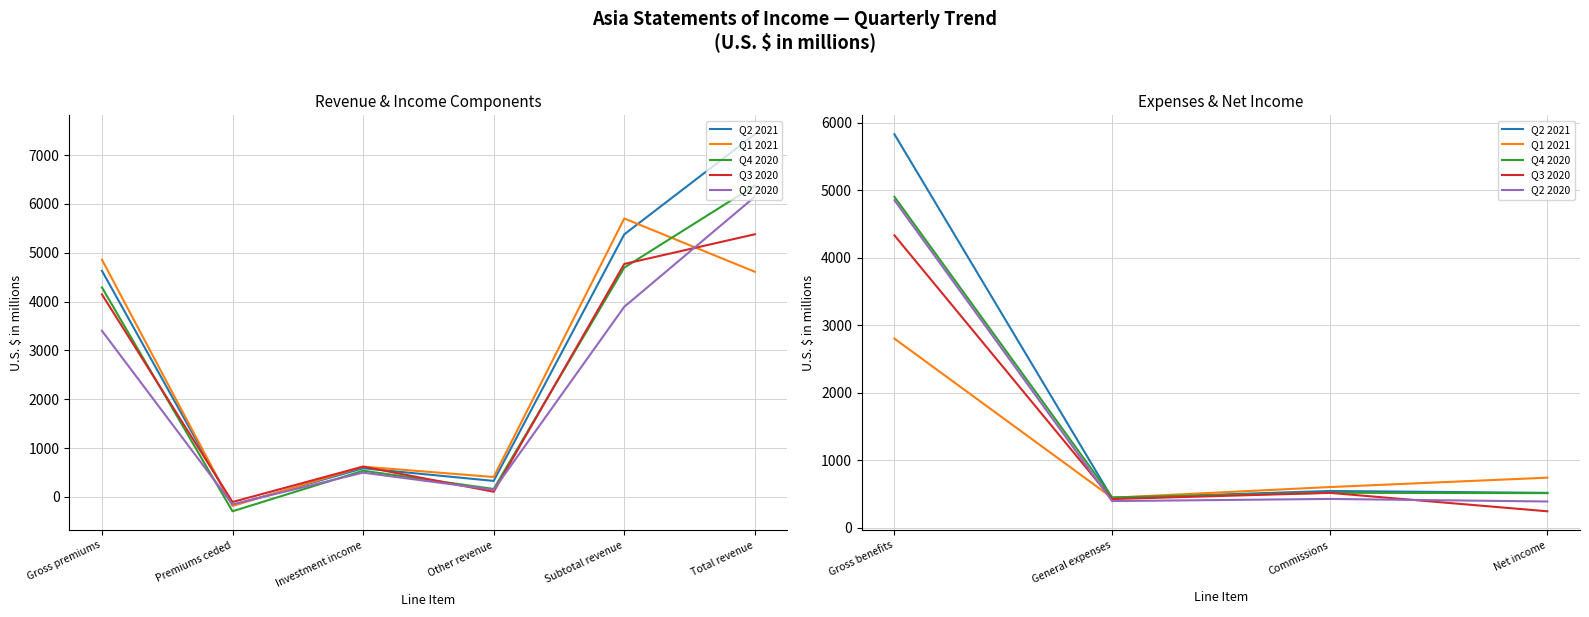

True or false: Q3 2020 and Q1 2021 intersect in this chart.

True